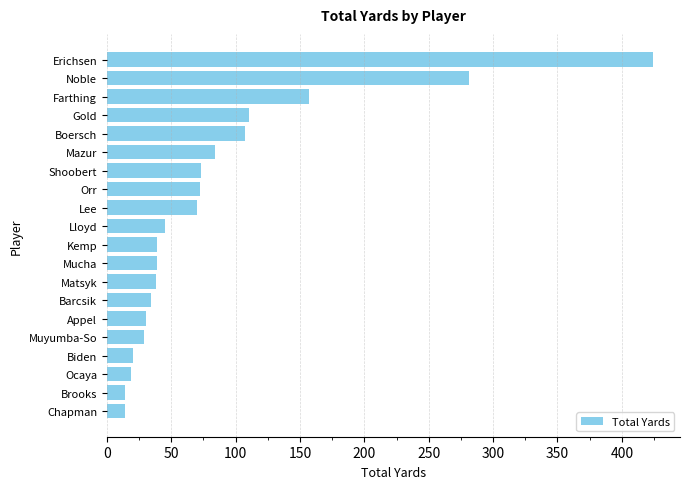

What is the approximate value at Gold, to the nearest 50?

100